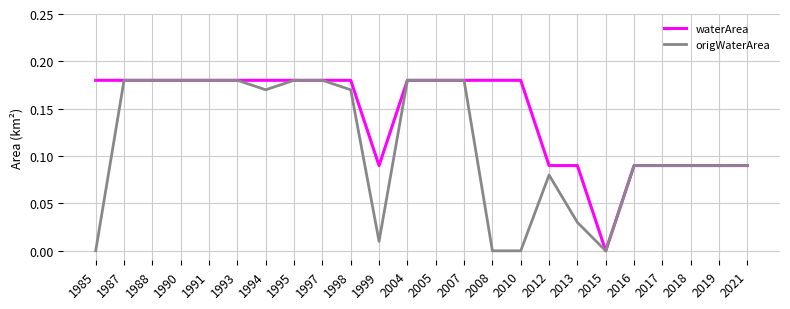

Is it true that origWaterArea equals 0.1 at 1995?

False